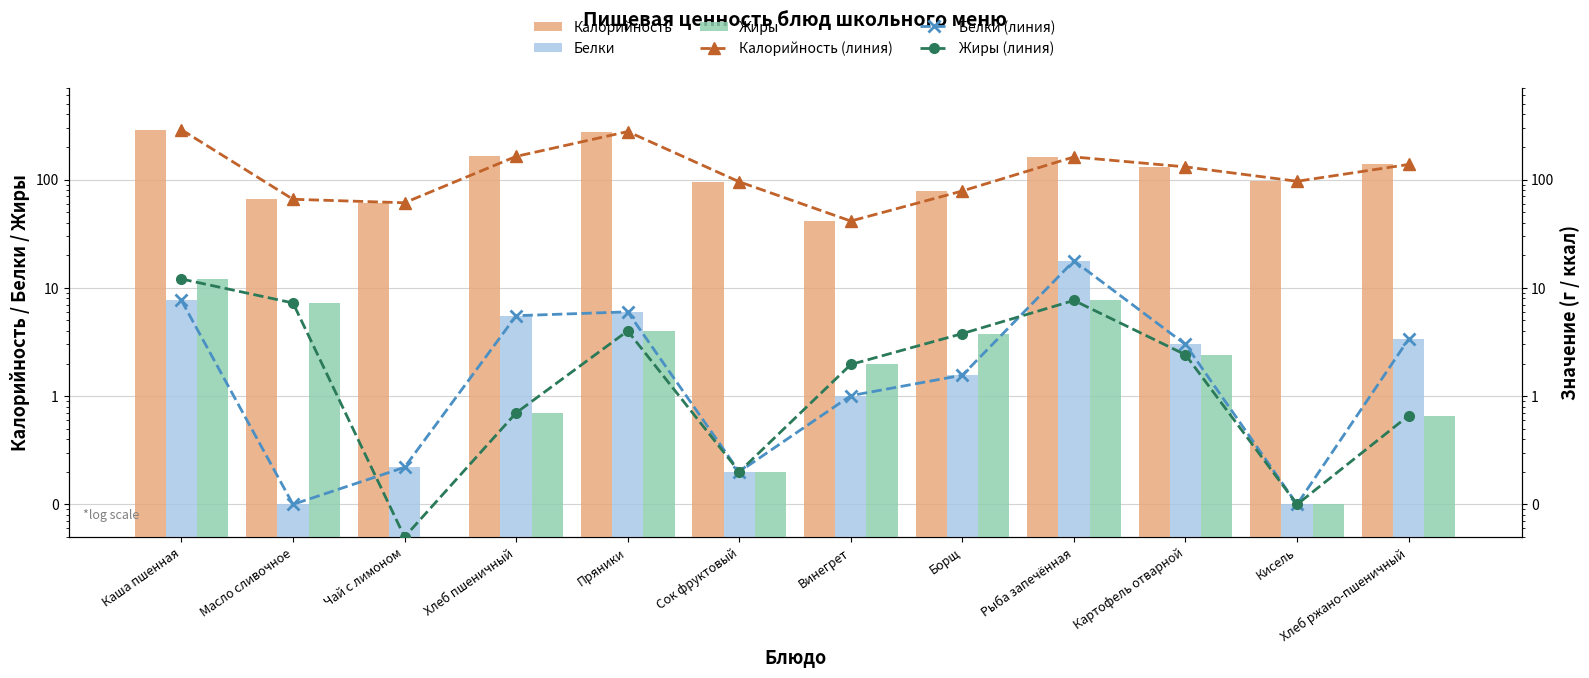

Which series has the widest spread of values?

Калорийность